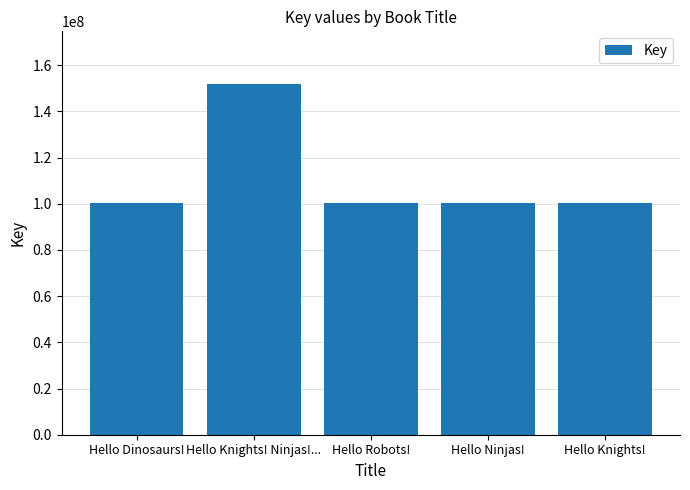

What is the smallest value displayed?

100295086